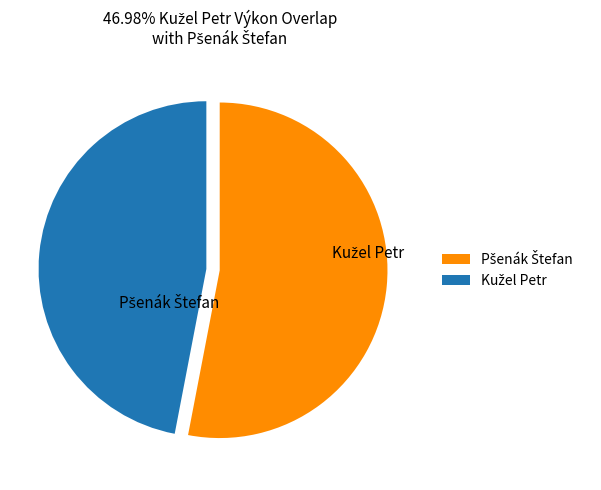

Which category has the biggest portion of the pie?

Pšenák Štefan